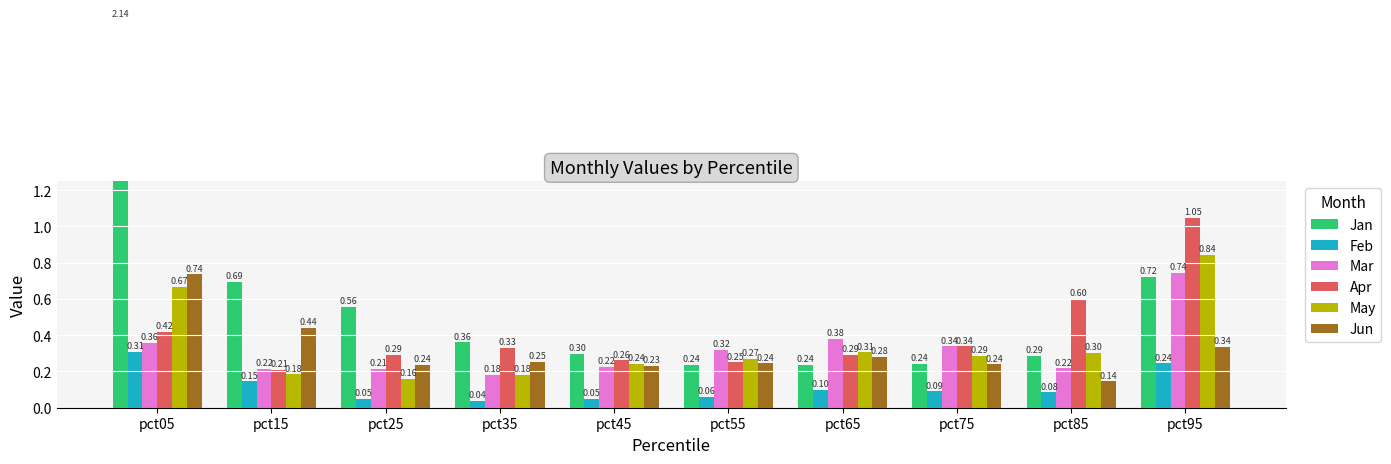

At how many categories does at least one series exceed 0?

10